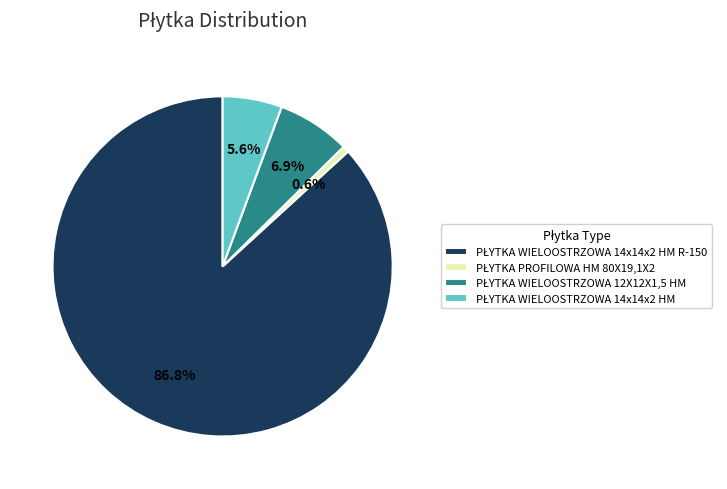

How many slices are in this pie chart?

4